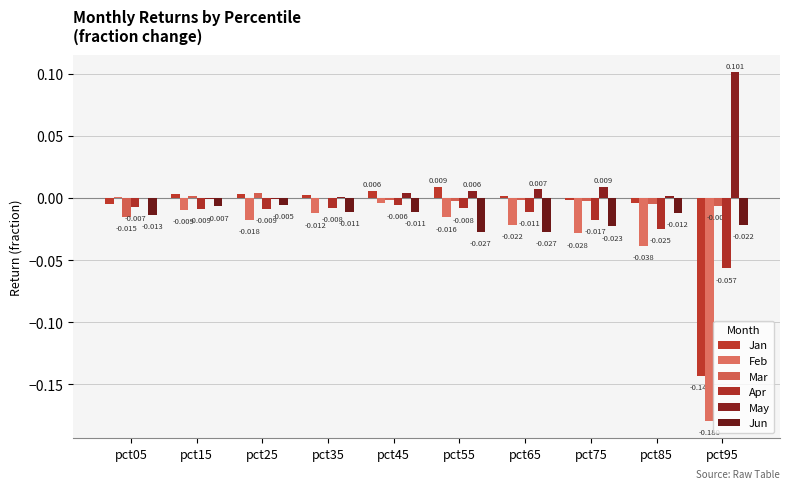

The Jun series shows -0.0 at pct75. True or false?

False